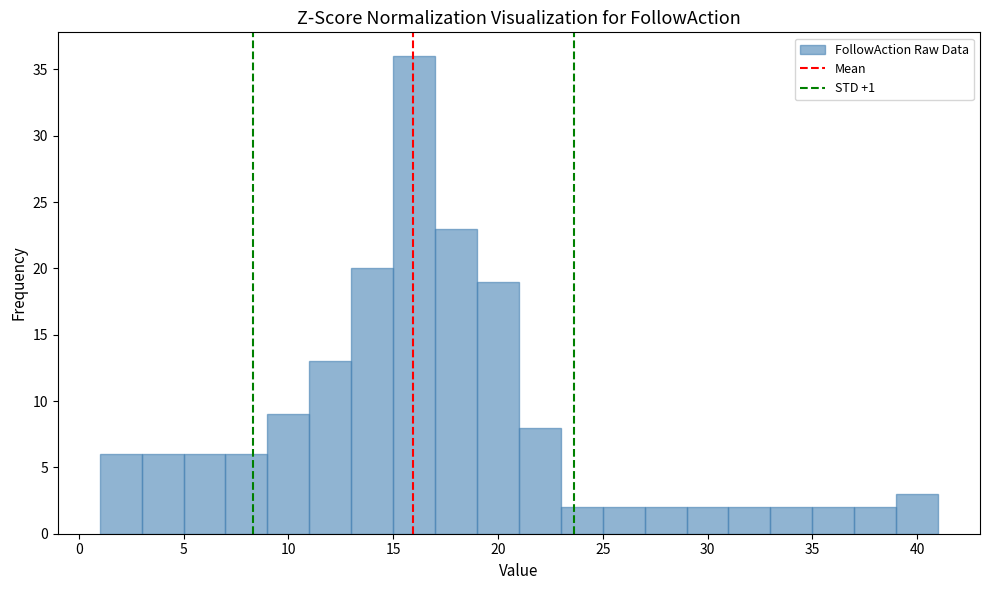

Which range on the x-axis has the tallest bar?

15 to 17